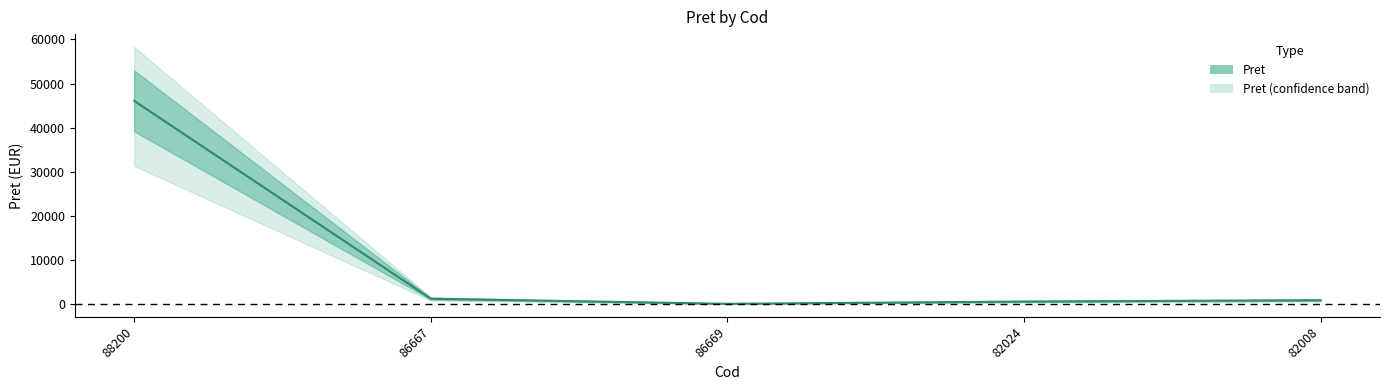

What is the label of the 4th point from the left?

82024